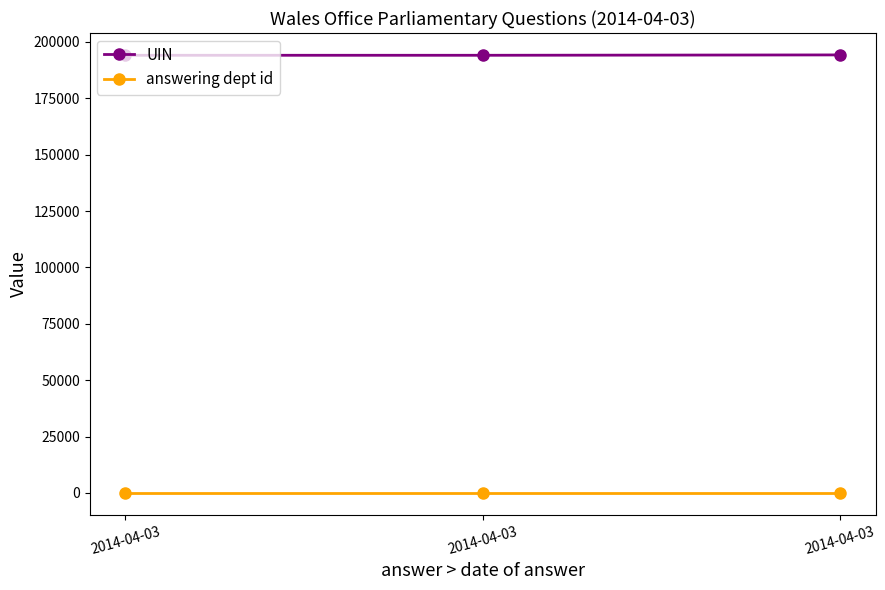

Where is UIN nearest to the value 194150?

2014-04-03